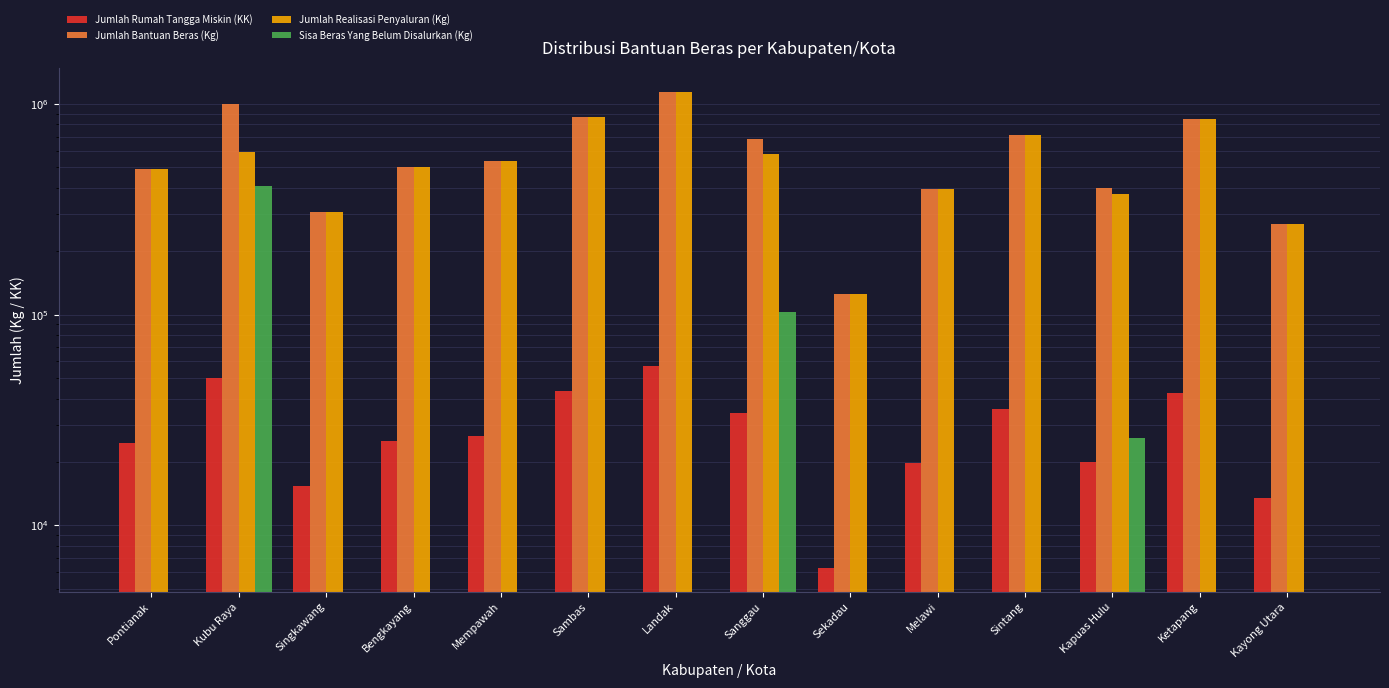

Reading left to right, what are all the values shown in this chart?

Jumlah Rumah Tangga Miskin (KK): Pontianak=24668	Kubu Raya=50000	Singkawang=15316	Bengkayang=25216	Mempawah=26689	Sambas=43357	Landak=57253	Sanggau=34003	Sekadau=6288	Melawi=19680	Sintang=35759	Kapuas Hulu=20000	Ketapang=42492	Kayong Utara=13454
Jumlah Bantuan Beras (Kg): Pontianak=493360	Kubu Raya=1000000	Singkawang=306320	Bengkayang=504320	Mempawah=533780	Sambas=867140	Landak=1145060	Sanggau=680060	Sekadau=125760	Melawi=393600	Sintang=715180	Kapuas Hulu=400000	Ketapang=849840	Kayong Utara=269080
Jumlah Realisasi Penyaluran (Kg): Pontianak=493360	Kubu Raya=592700	Singkawang=306320	Bengkayang=504320	Mempawah=533780	Sambas=867140	Landak=1145060	Sanggau=577060	Sekadau=125760	Melawi=393600	Sintang=715180	Kapuas Hulu=373980	Ketapang=849840	Kayong Utara=269080
Sisa Beras Yang Belum Disalurkan (Kg): Pontianak=0	Kubu Raya=407300	Singkawang=0	Bengkayang=0	Mempawah=0	Sambas=0	Landak=0	Sanggau=103000	Sekadau=0	Melawi=0	Sintang=0	Kapuas Hulu=26020	Ketapang=0	Kayong Utara=0